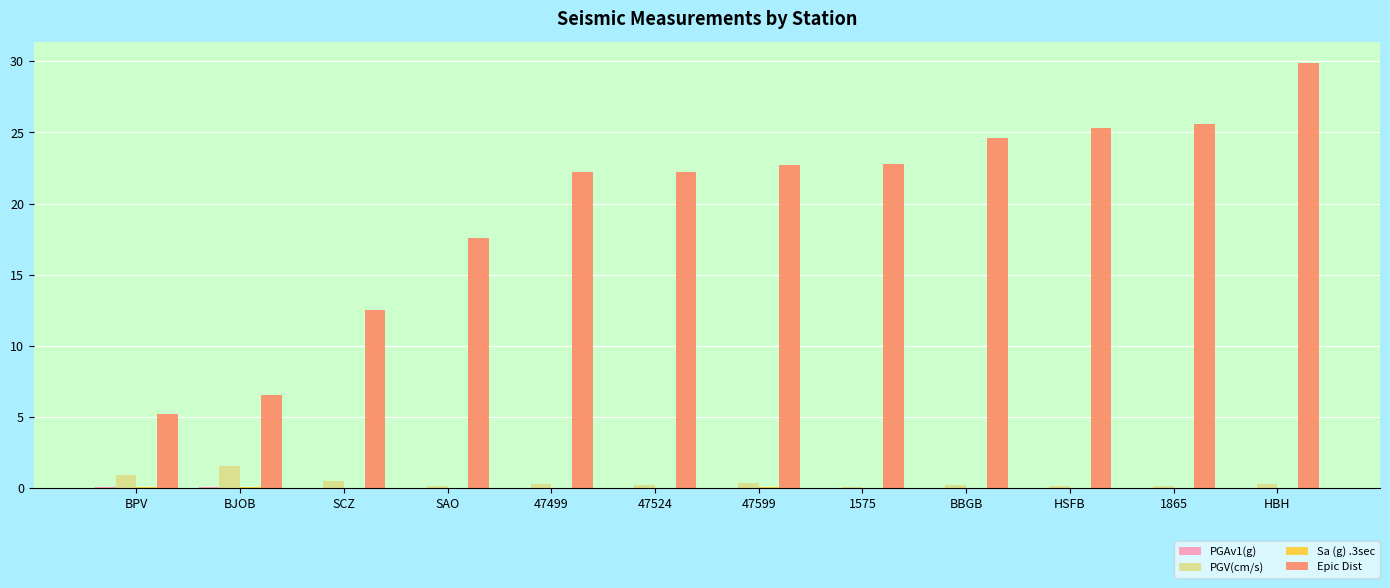

What is the sum of all Epic Dist values?

237.1